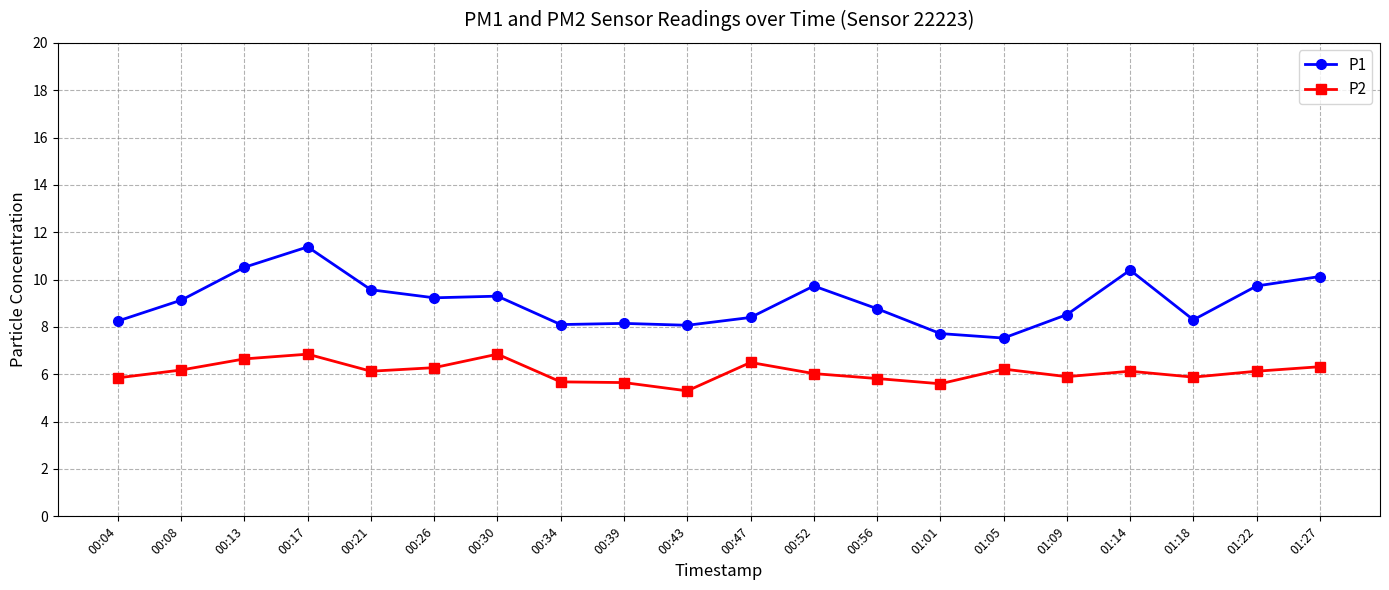

What is the approximate value of P2 at 00:39?

5.7